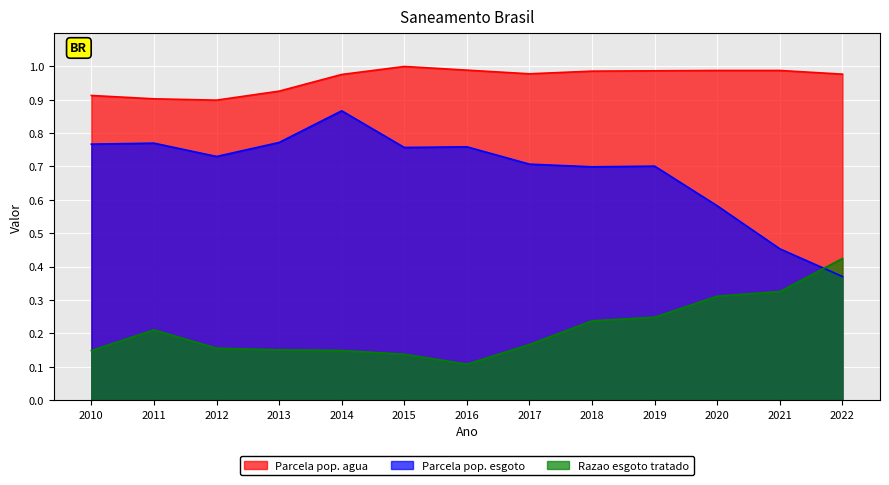

At 2018, list the series in order from smallest to largest.

Razao esgoto tratado, Parcela pop. esgoto, Parcela pop. agua